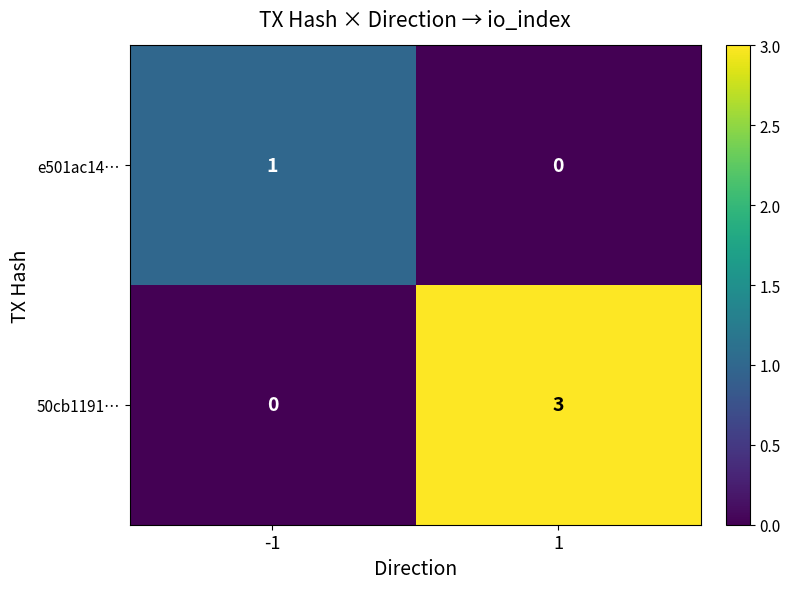

Reading left to right, extract all data points from this chart.

e501ac14…: -1=1	1=0
50cb1191…: -1=0	1=3